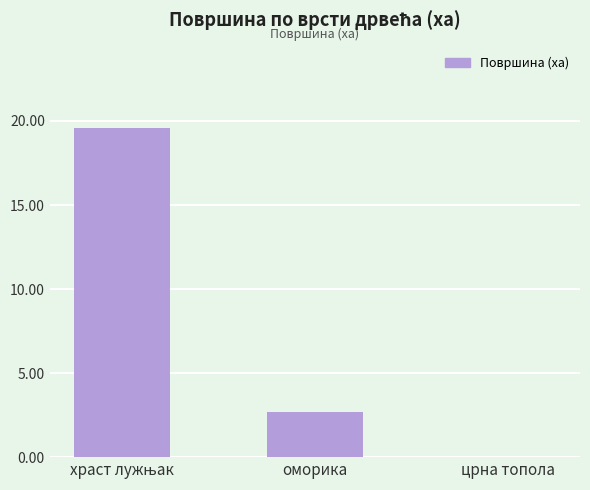

What is the sum of all values?

22.3